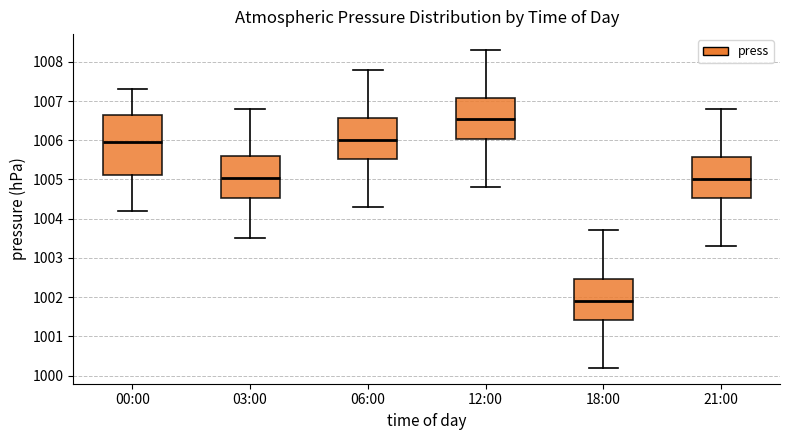

Where is the upper edge of the box for 12:00 on the y-axis? The values are not printed on the chart, so give them approximately, as read against the axis.

1007.1